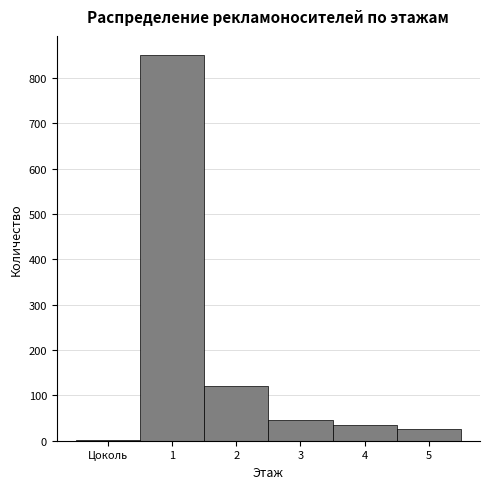

Reading left to right, list all the values displayed in this chart.

Цоколь=1	1=850	2=120	3=45	4=35	5=25